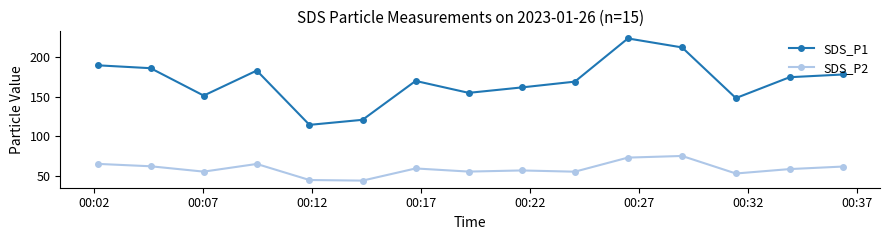

True or false: SDS_P1 and SDS_P2 intersect in this chart.

False